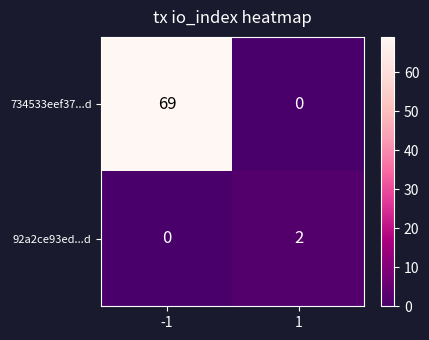

Is it true that 92a2ce93ed...d equals 0 at -1?

True